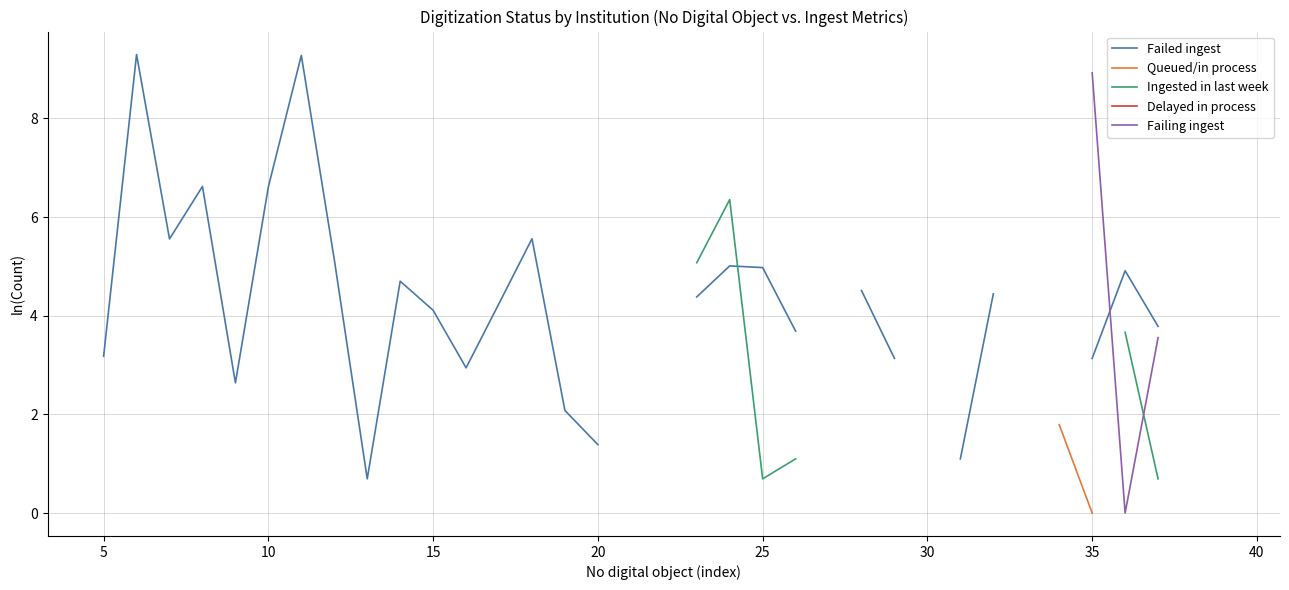

True or false: Failed ingest has more than 0 points higher than both neighbors.

True